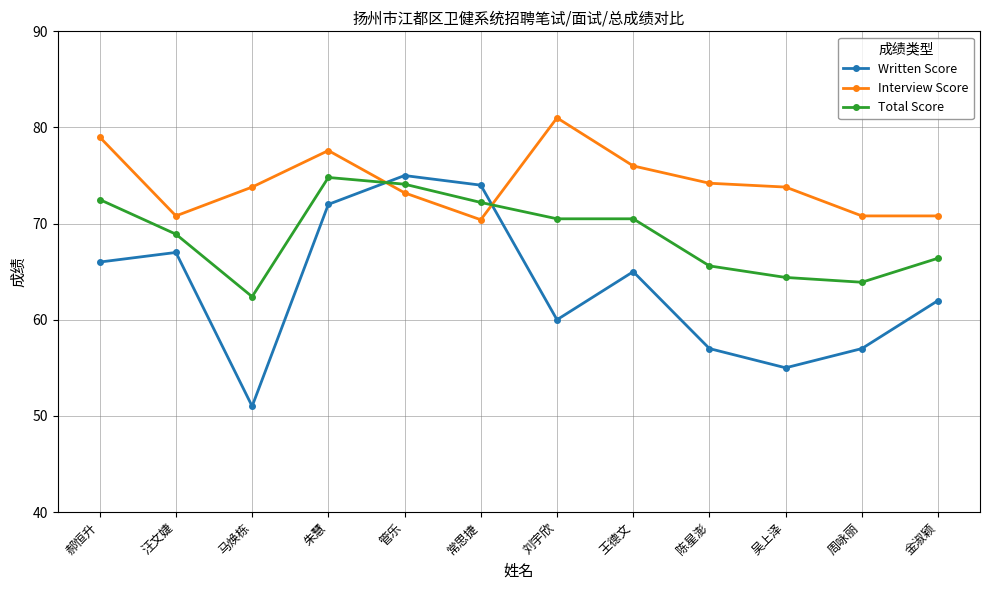

What are all the series names shown in the legend?

Written Score, Interview Score, Total Score